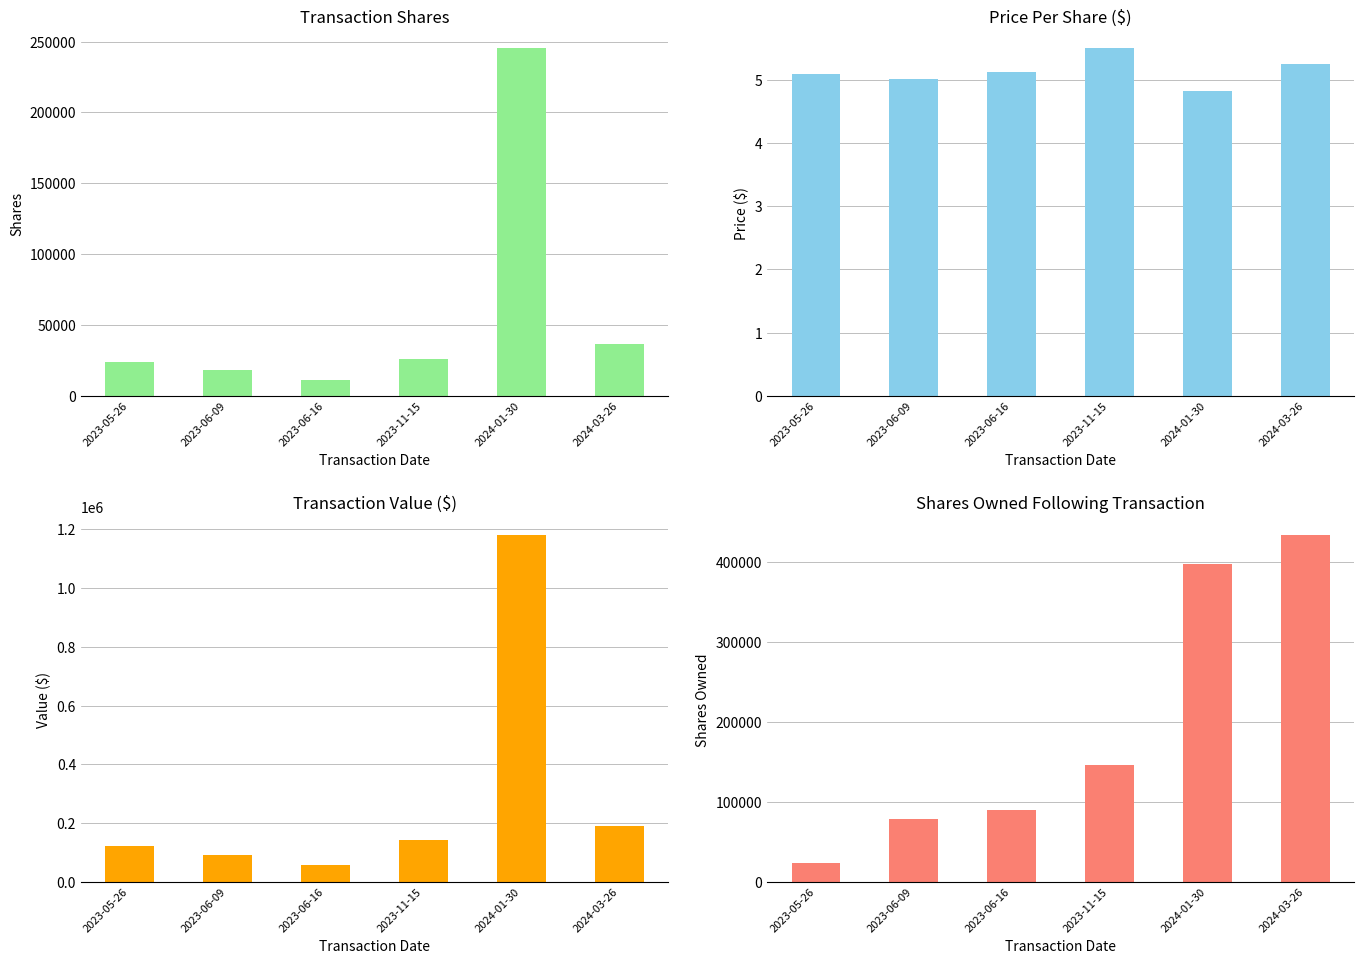

What is the sum of all transactionPricePerShare values?

30.8